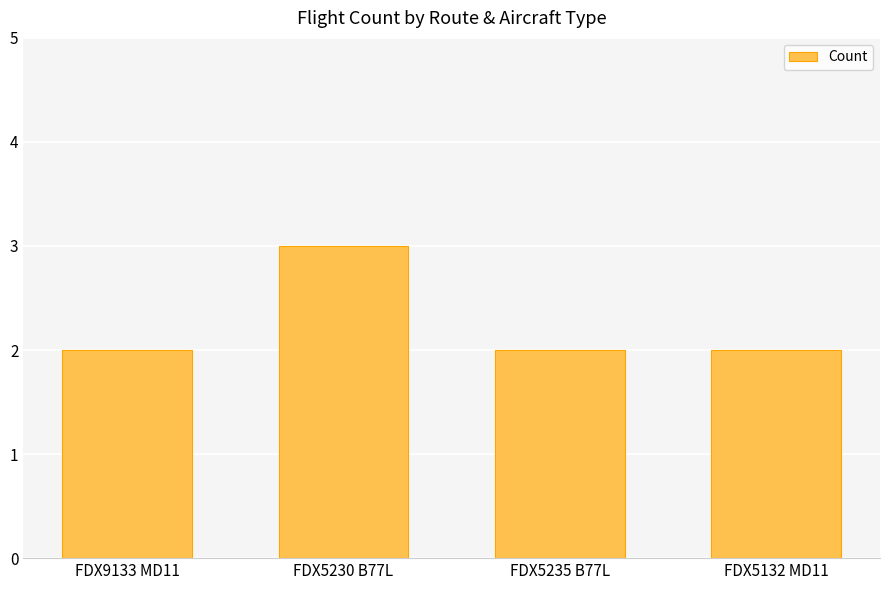

What is the maximum value shown in the chart?

3